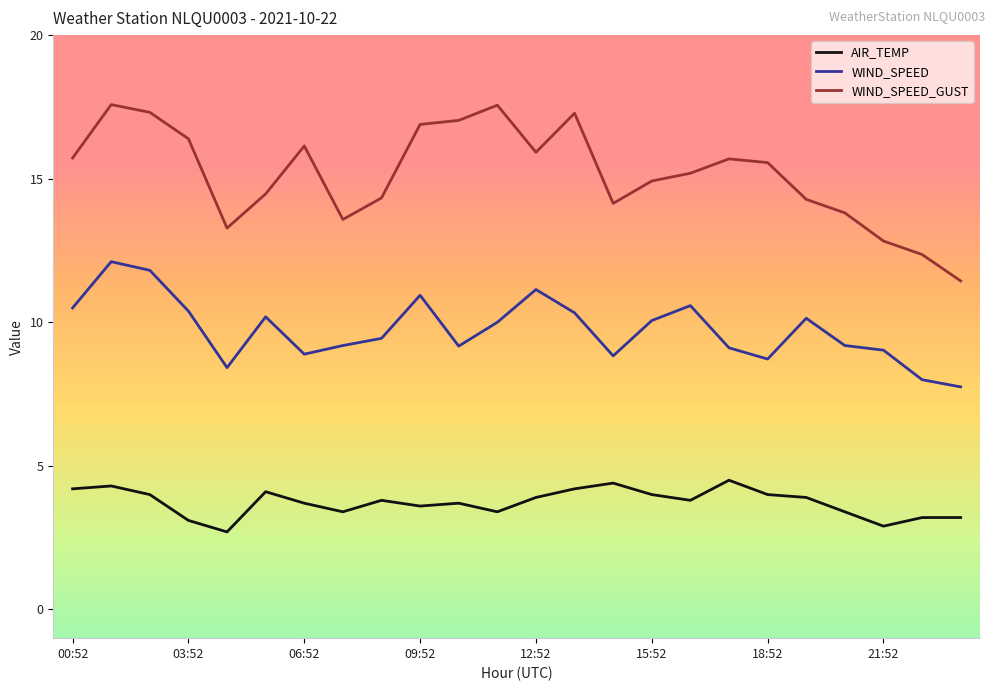

True or false: WIND_SPEED and AIR_TEMP cross at least once.

False